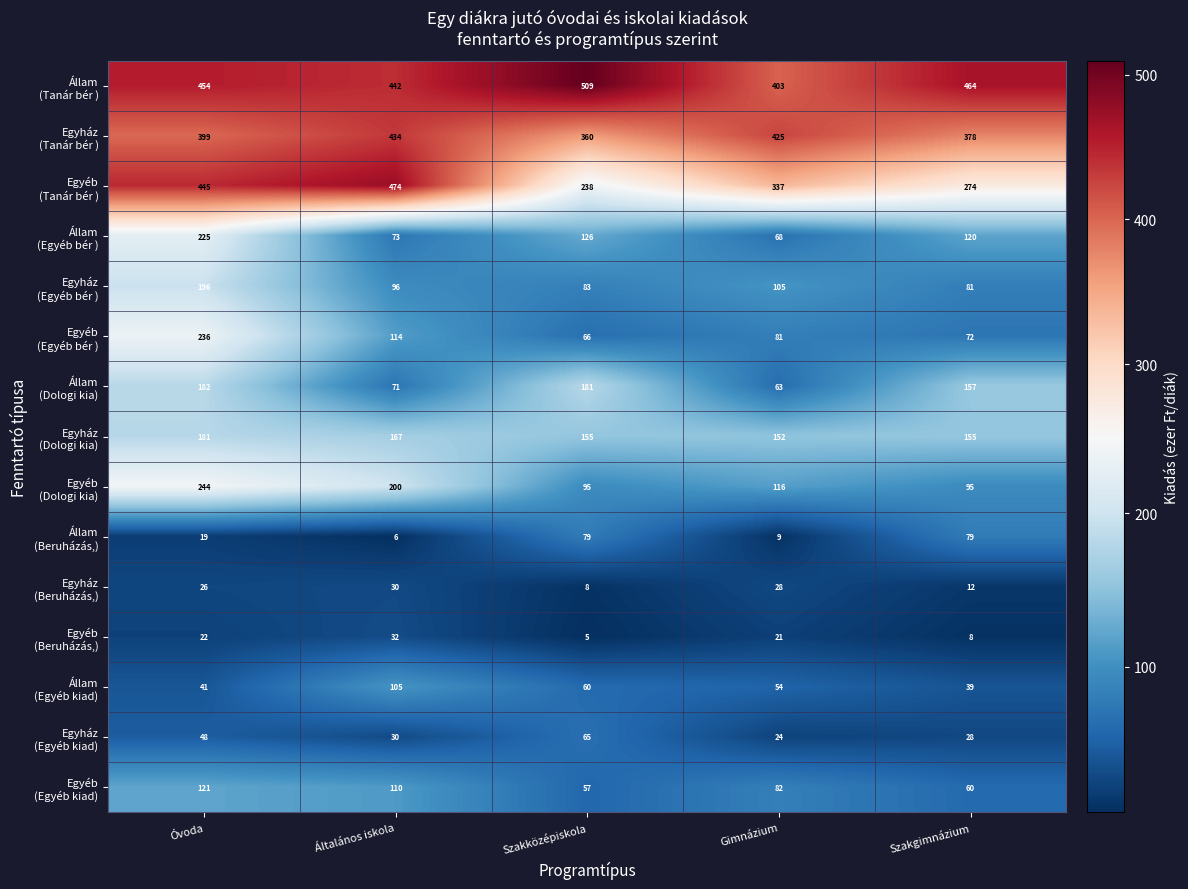

What is the total value across all series at Általános iskola?

2384